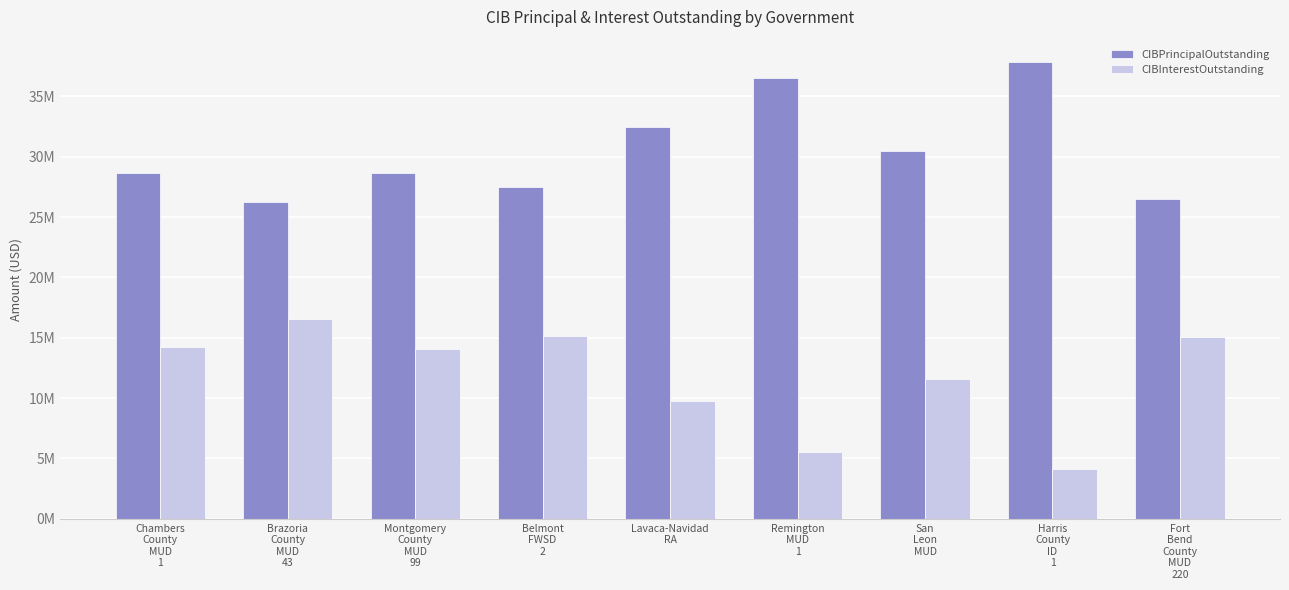

What are all the series names shown in the legend?

CIBPrincipalOutstanding, CIBInterestOutstanding